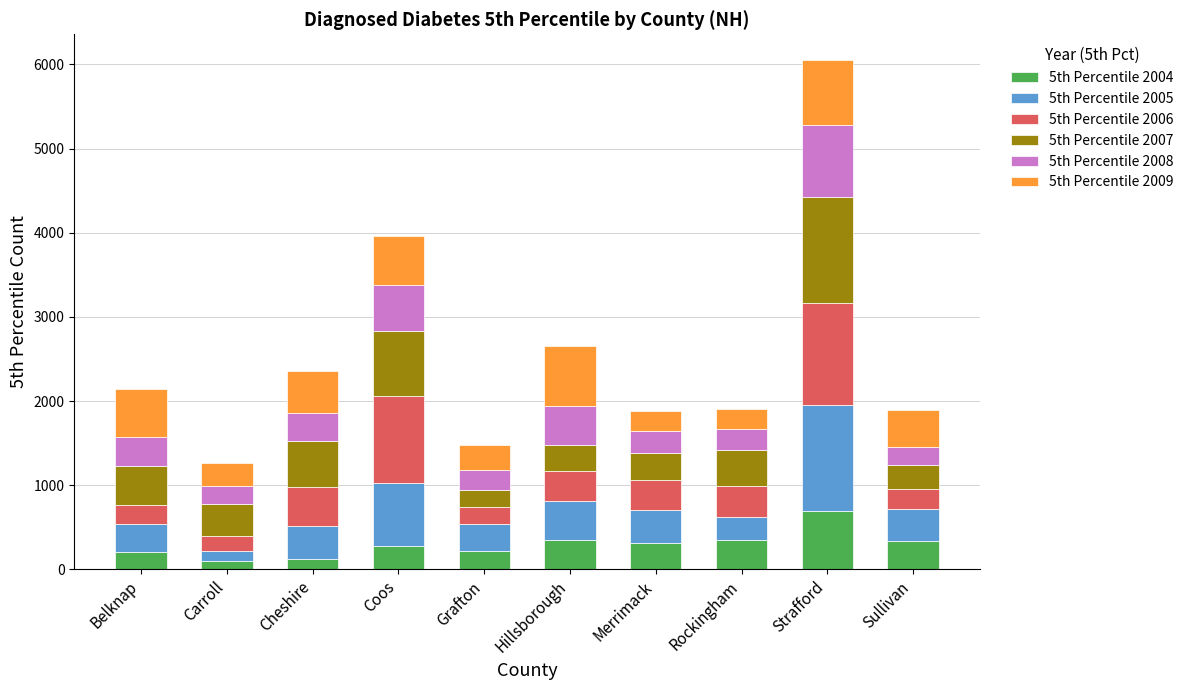

At which category is the sum across all series the highest?

Strafford